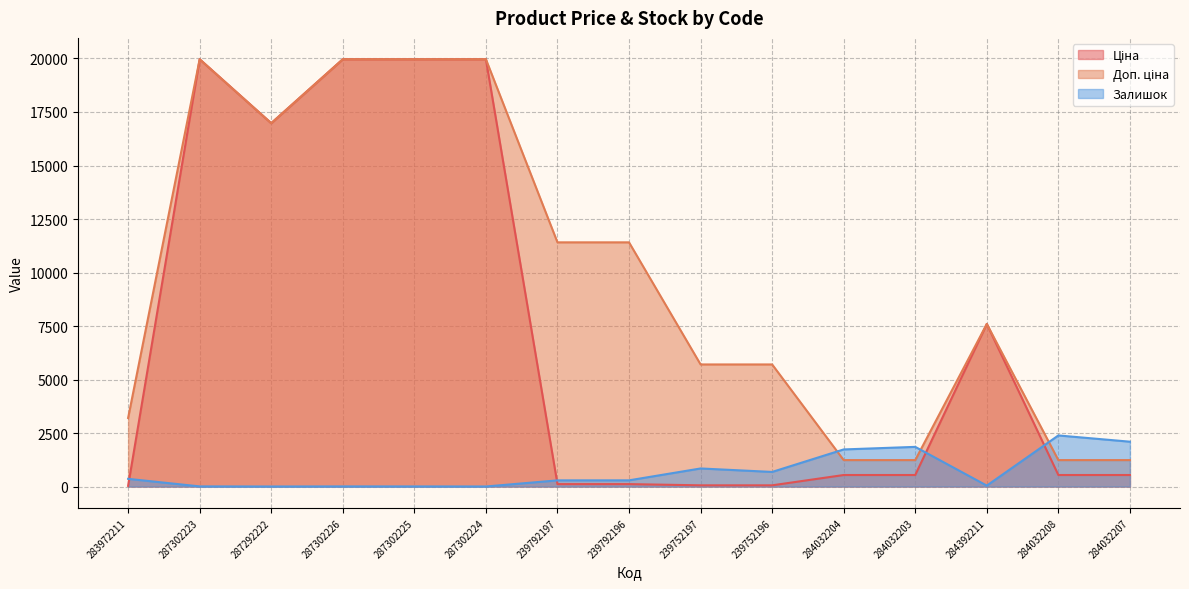

The Ціна series shows 32.0 at 283972211. True or false?

True